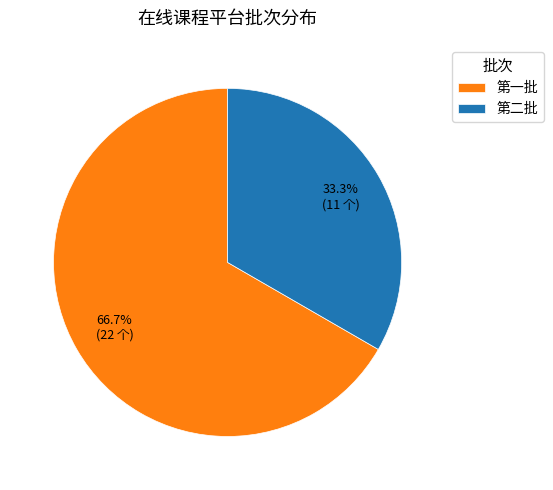

To the nearest percent, what portion does 第一批 represent?

67%